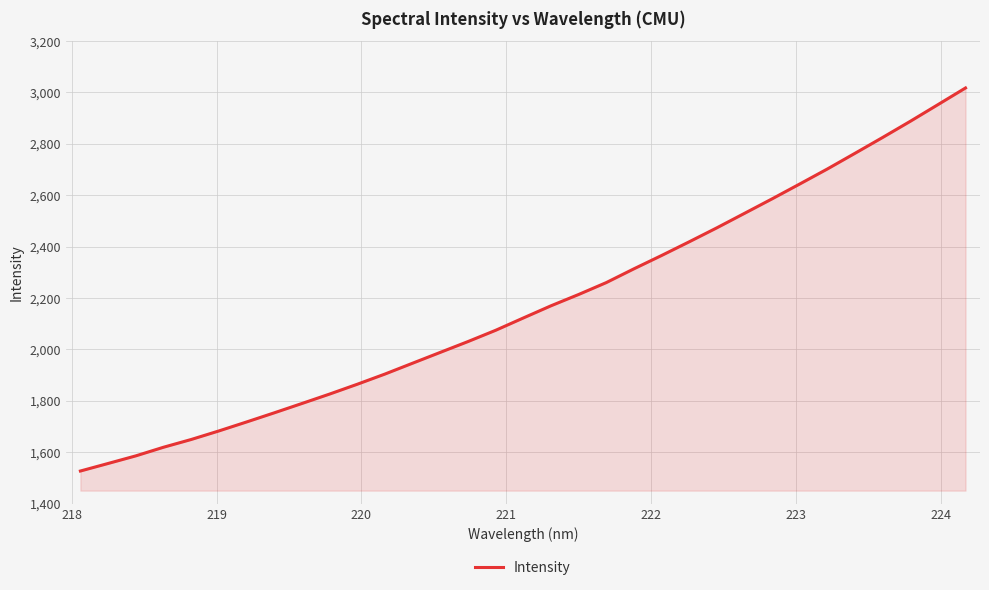

What is the minimum value shown in the chart?

1527.1